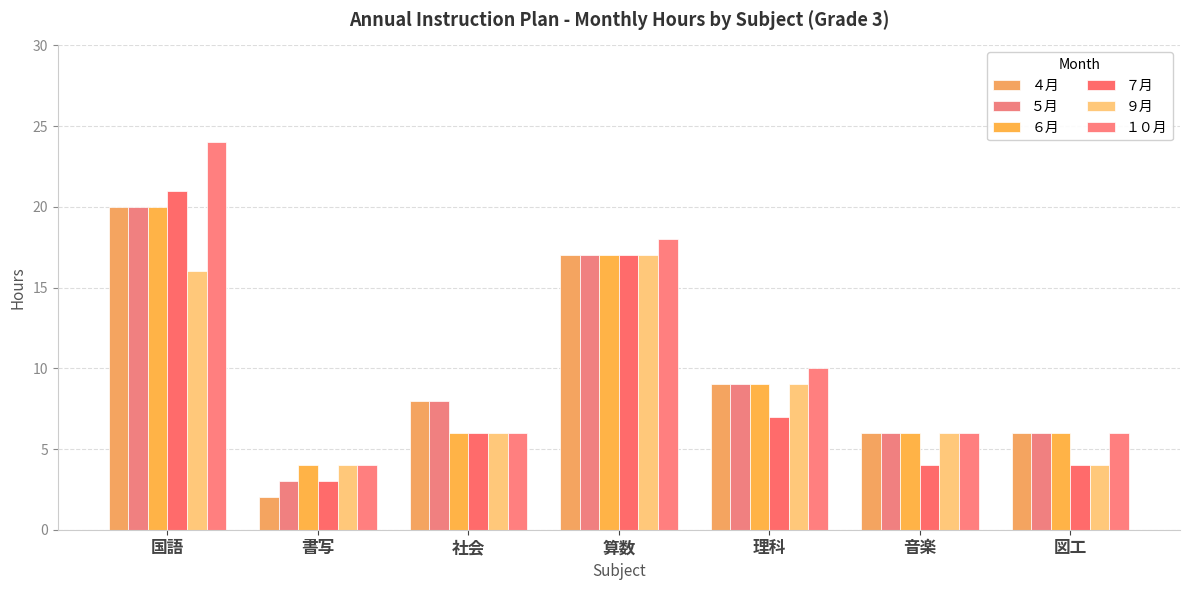

Reading right to left, transcribe all the data shown in this chart.

４月: 6	6	9	17	8	2	20
５月: 6	6	9	17	8	3	20
６月: 6	6	9	17	6	4	20
７月: 4	4	7	17	6	3	21
９月: 4	6	9	17	6	4	16
１０月: 6	6	10	18	6	4	24